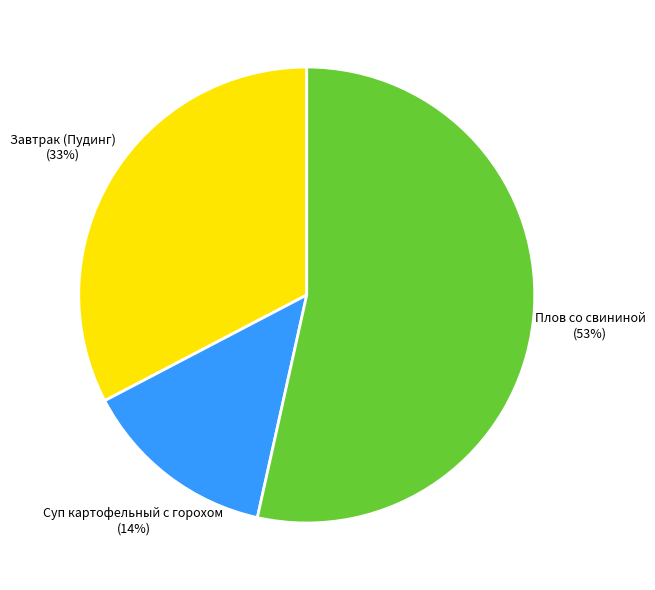

To the nearest percent, what is the combined percentage of Суп картофельный с горохом and Плов со свининой?

67%